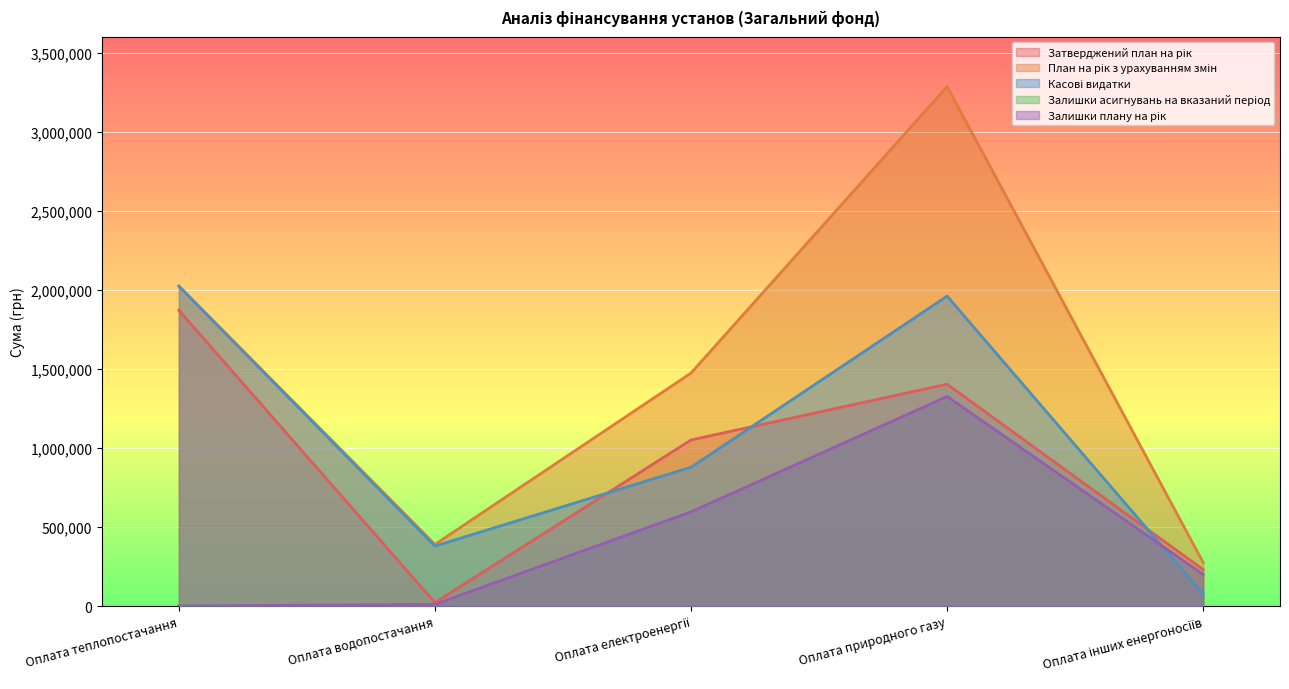

Between Оплата природного газу and Оплата електроенергії, which is larger?

Оплата природного газу